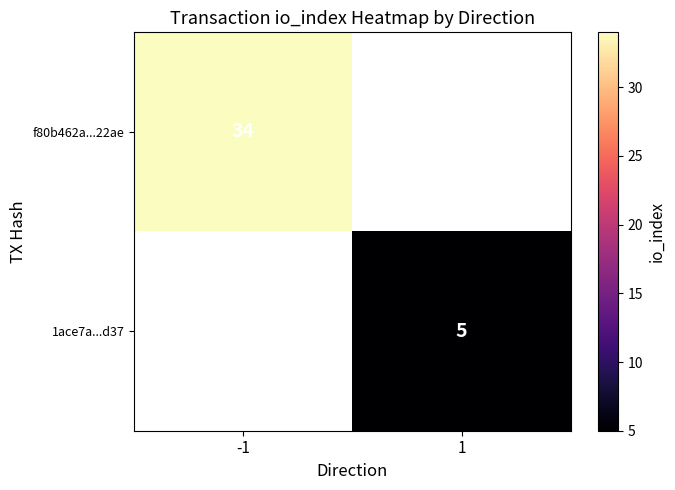

The value of f80b462a...22ae at -1 is 34. True or false?

True